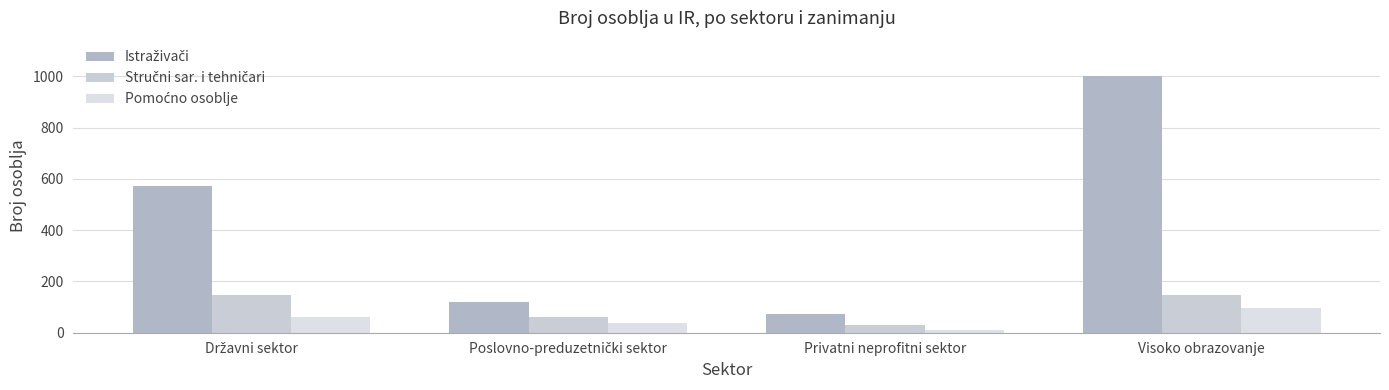

What is the value of the Pomoćno osoblje bar at the 1st from the left?

60